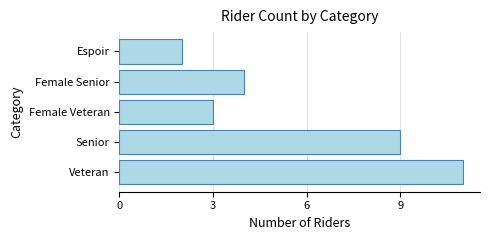

Rank the categories by value from lowest to highest.

Espoir, Female Veteran, Female Senior, Senior, Veteran